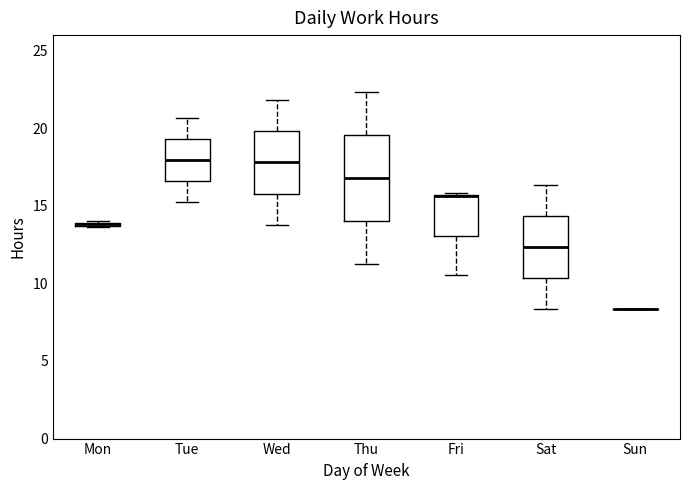

Where does the lower whisker of the box for Thu end on the y-axis? The values are not printed on the chart, so give them approximately, as read against the axis.

11.5